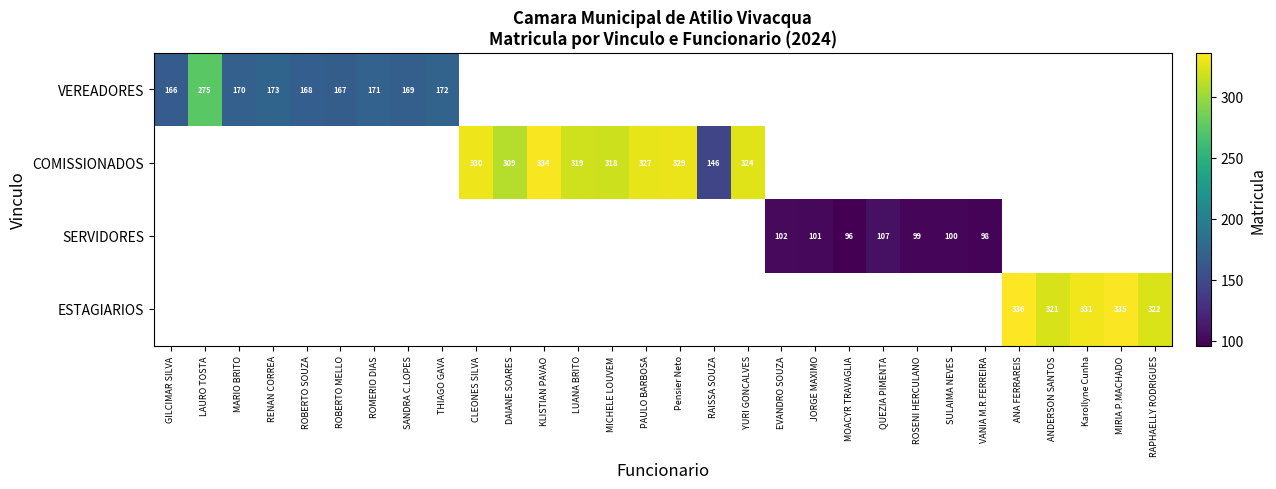

At how many categories does at least one series exceed 168?

19